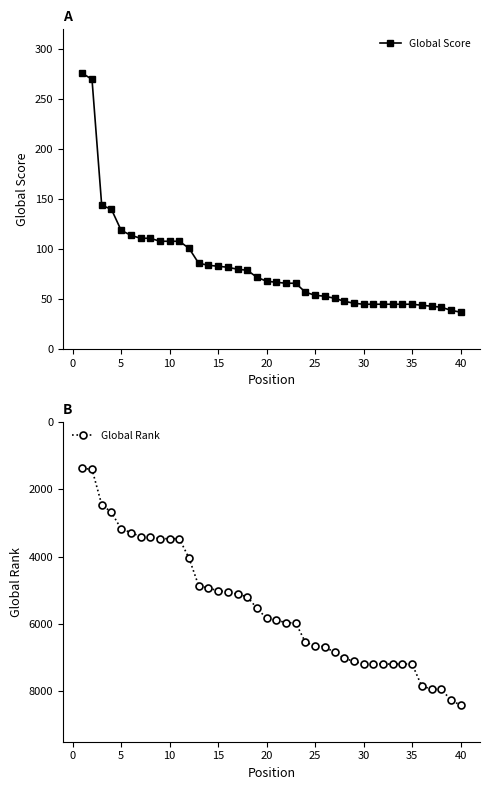

How many values in the Global Rank series exceed 5882?

19